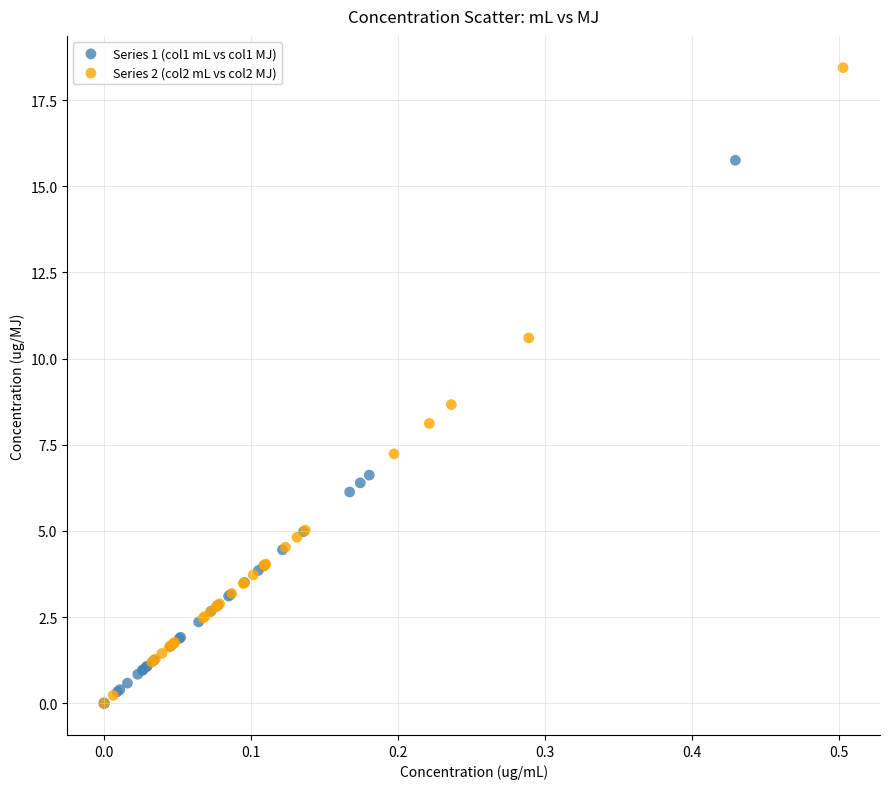

Which series has the largest Y range (max minus min)?

Series 2 (col2 mL vs col2 MJ)